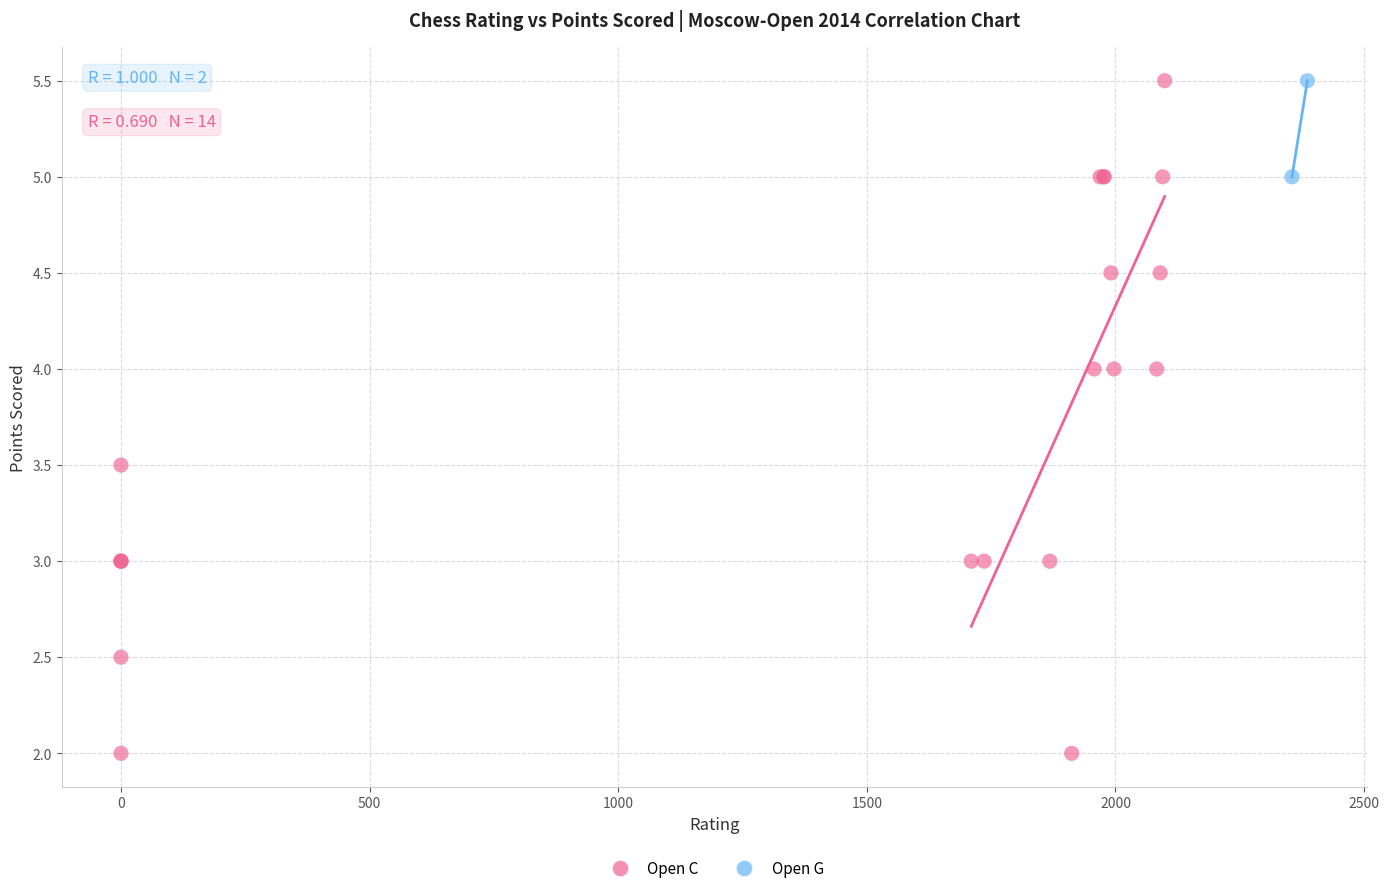

What are all the series names shown in the legend?

Open C, Open G